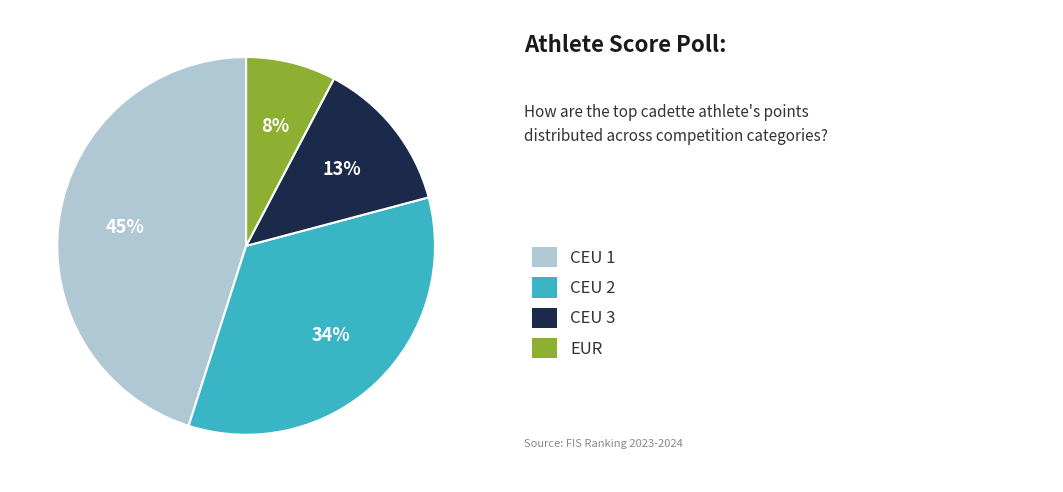

To the nearest percent, what is the average slice percentage?

25%